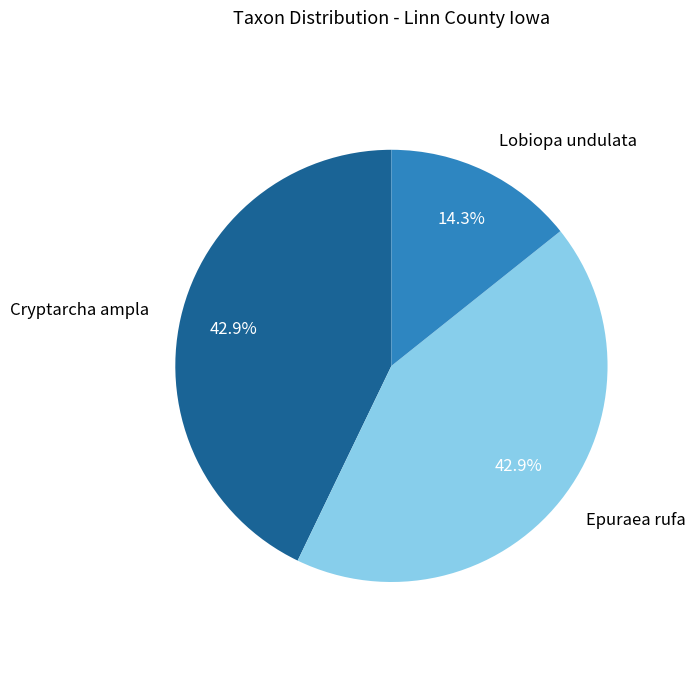

Is there a majority slice in this chart?

No